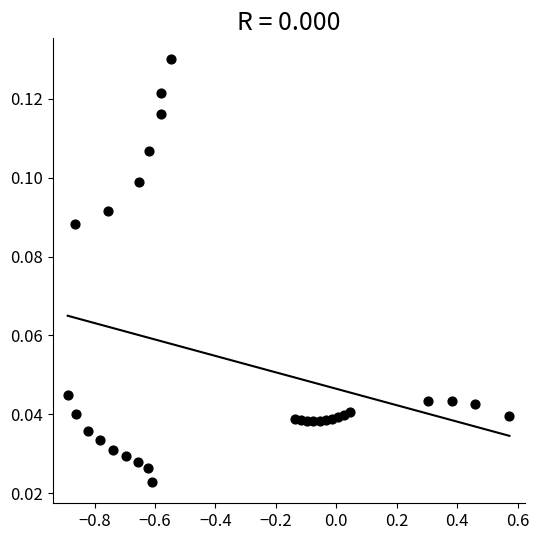

What is the range of X values (max minus min)?

1.5